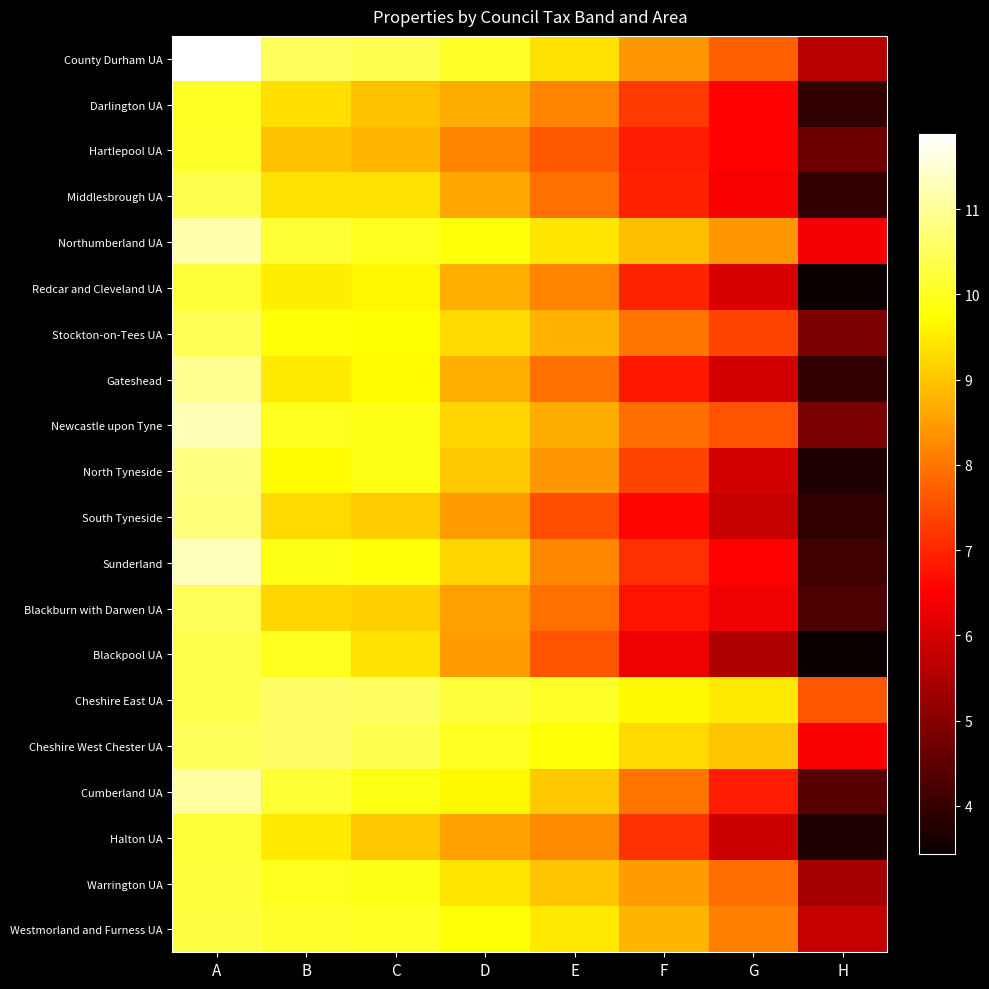

What is the total value across all series at B?

196.0